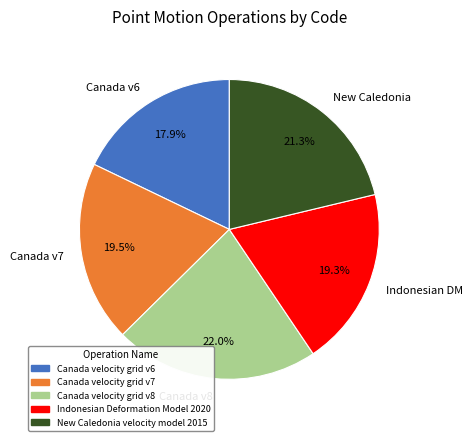

What is the largest slice in the pie chart?

Canada v8